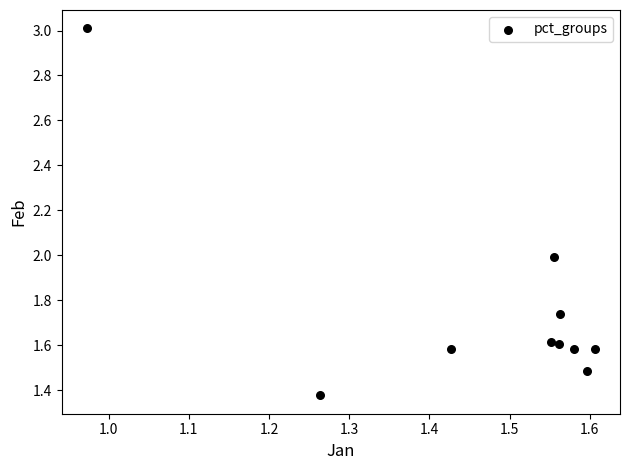

What is the average Y value?

1.8